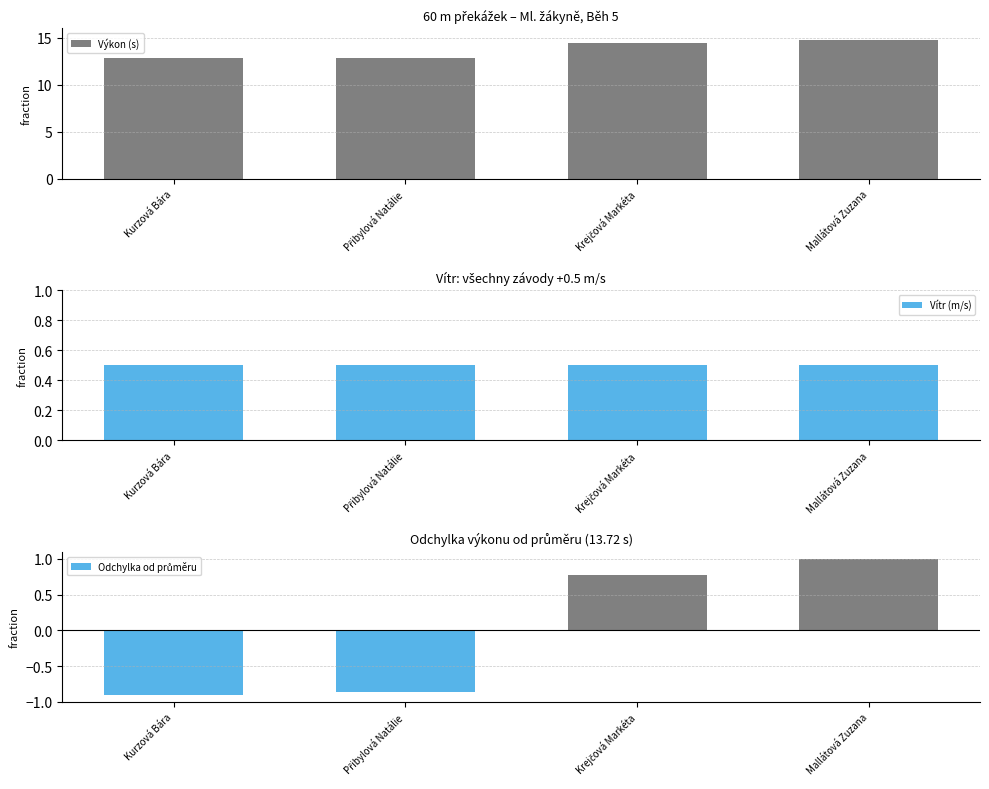

The Vítr (m/s) series shows 0.5 at Kurzová Bára. True or false?

True